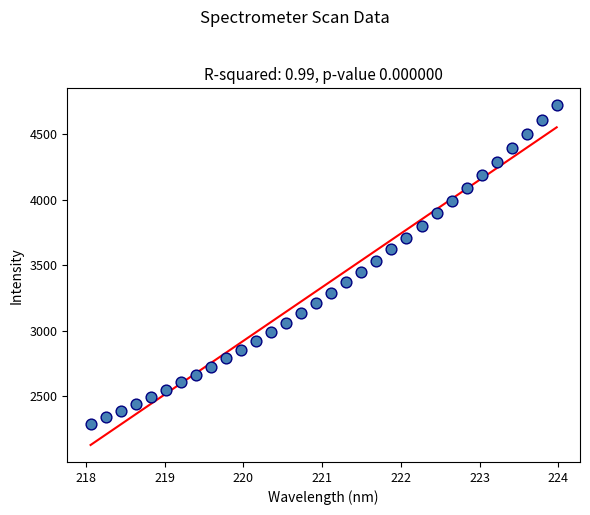

What is the range of X values (max minus min)?

5.9